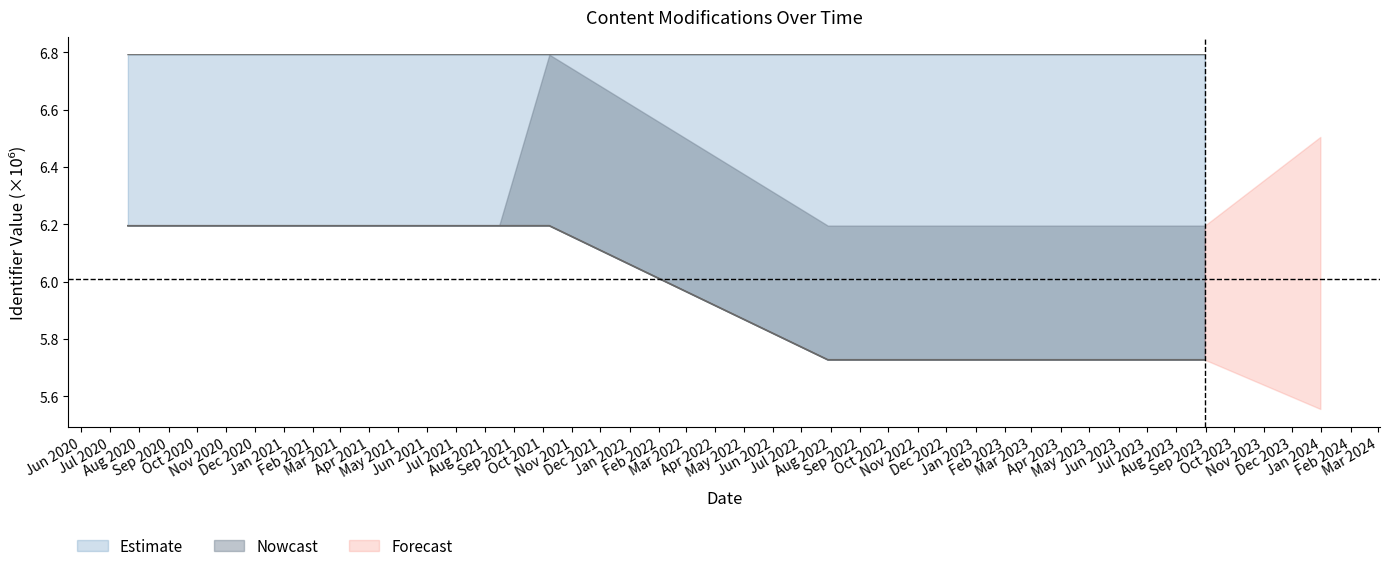

At which label does Estimate_upper reach its peak?

2021-08-16